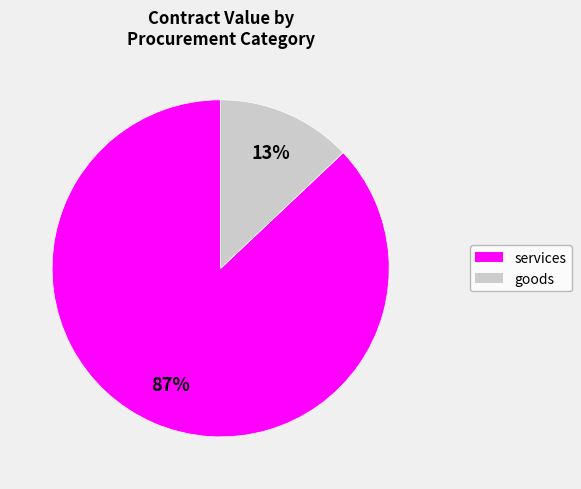

To the nearest percent, what is the average slice percentage?

50%